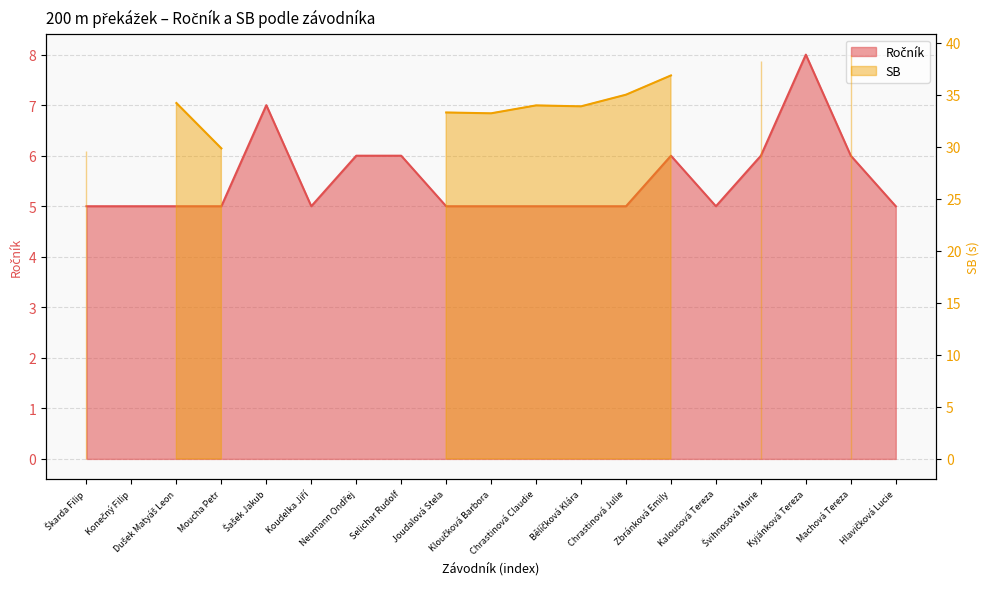

The chart shows a value of 4 at Neumann Ondřej. True or false?

False